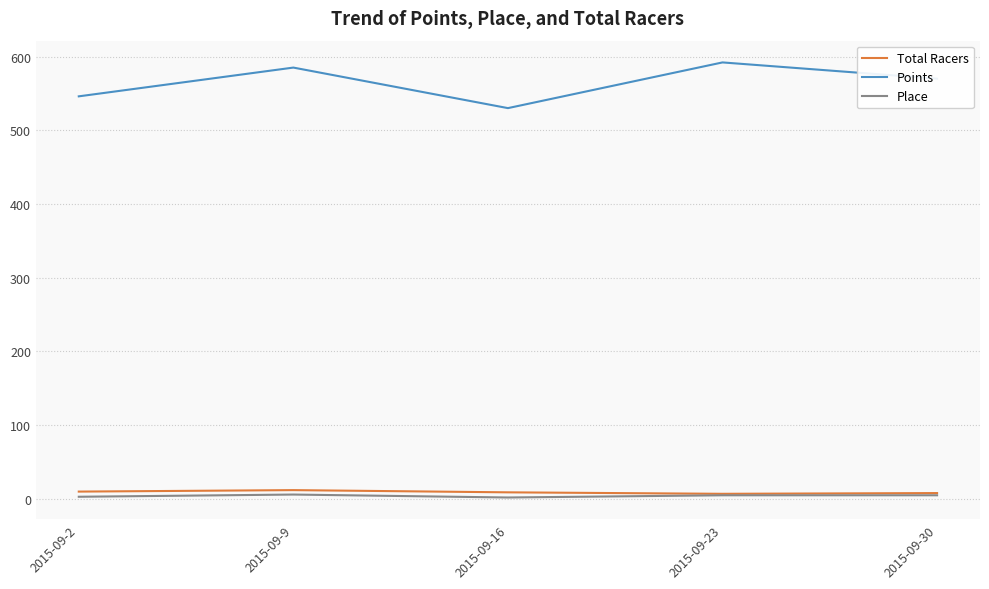

True or false: Place and Points cross at least once.

False